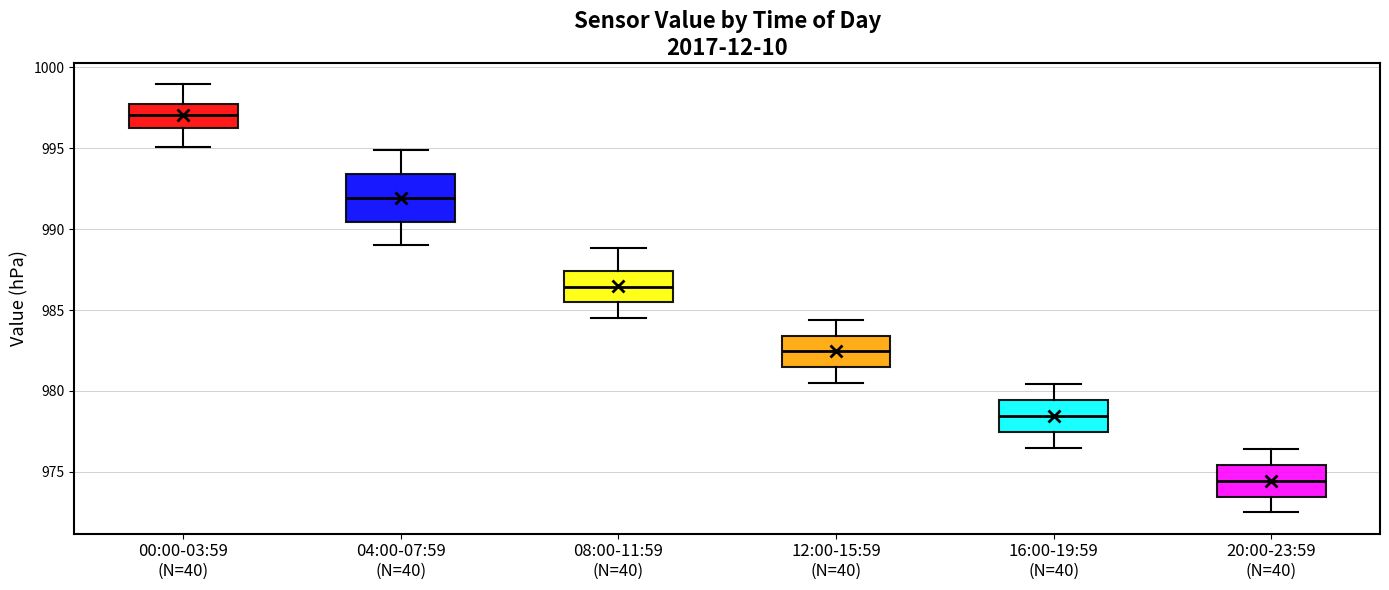

Which box has the highest median line?

00:00-03:59 (N=40)